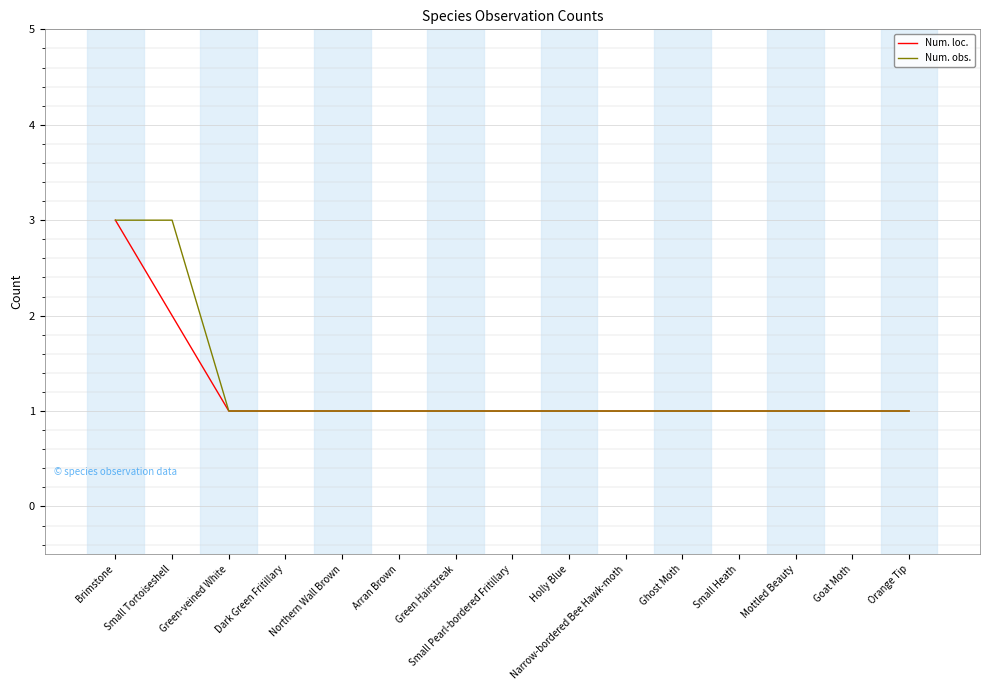

What position from the right is Mottled Beauty?

3